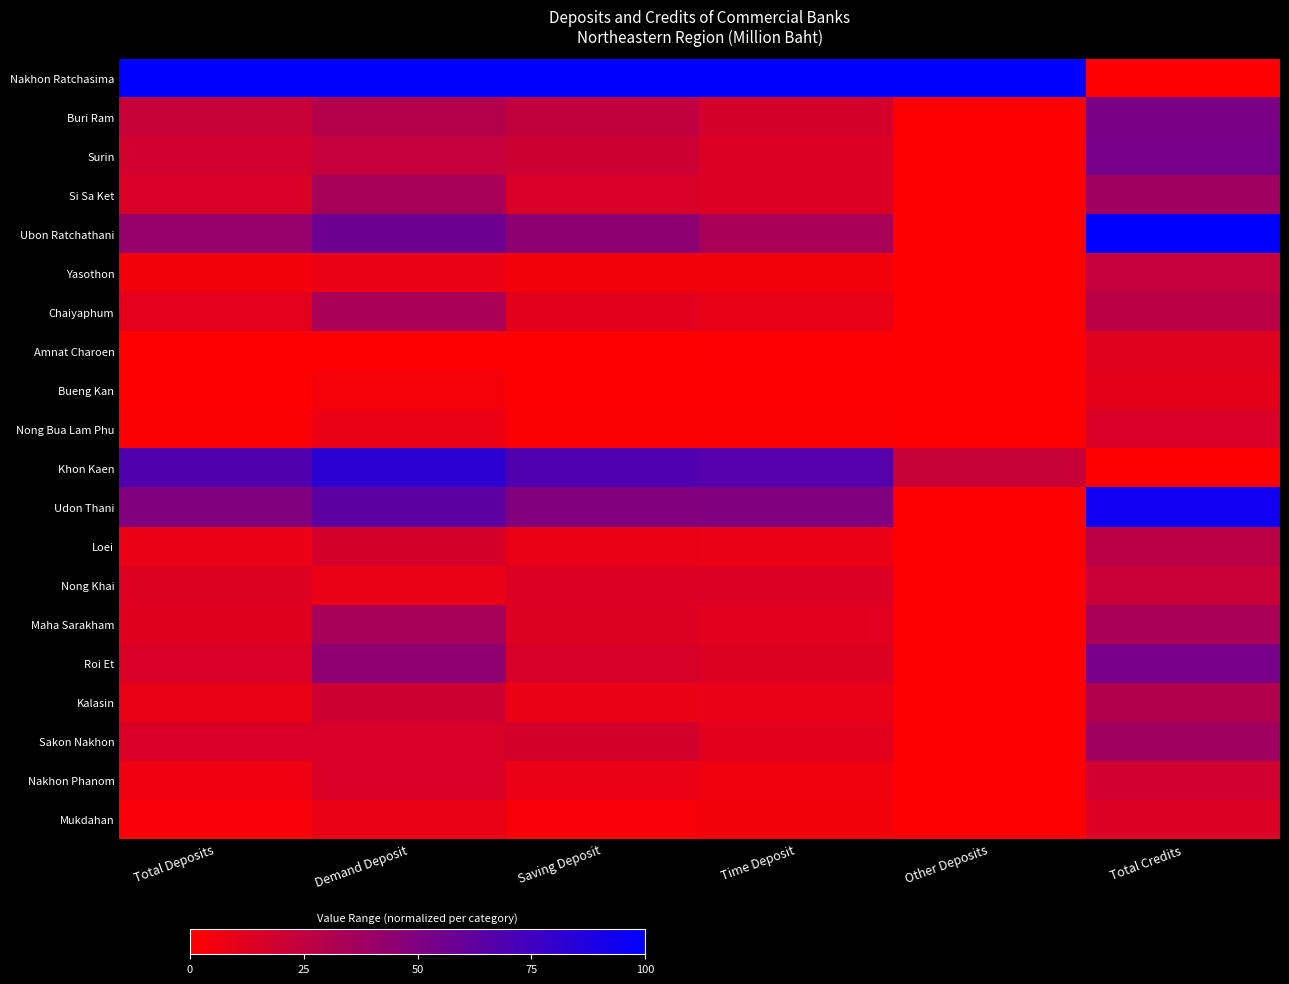

At how many categories does at least one series exceed 63?

6